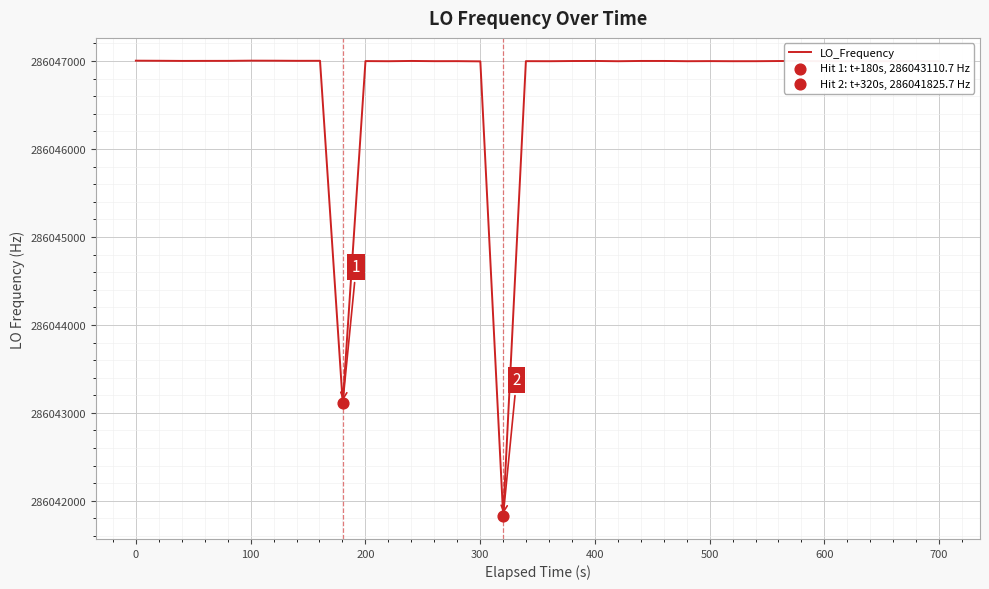

What is the difference between the maximum and minimum values?

5178.7